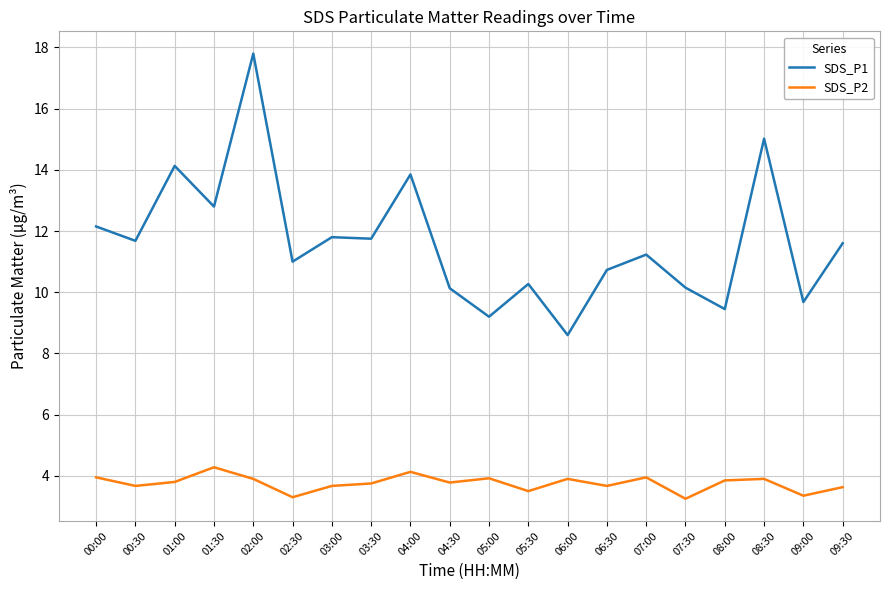

True or false: SDS_P1 and SDS_P2 intersect in this chart.

False